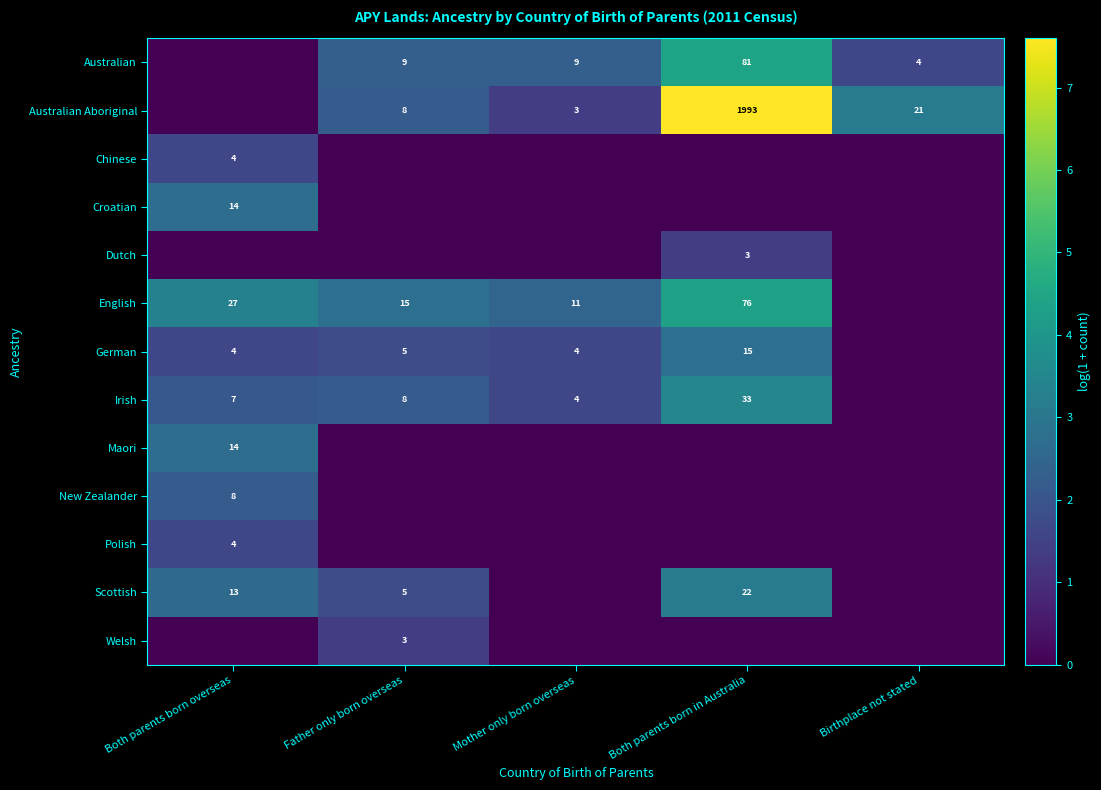

True or false: Scottish has a value of 9 at Both parents born overseas.

False